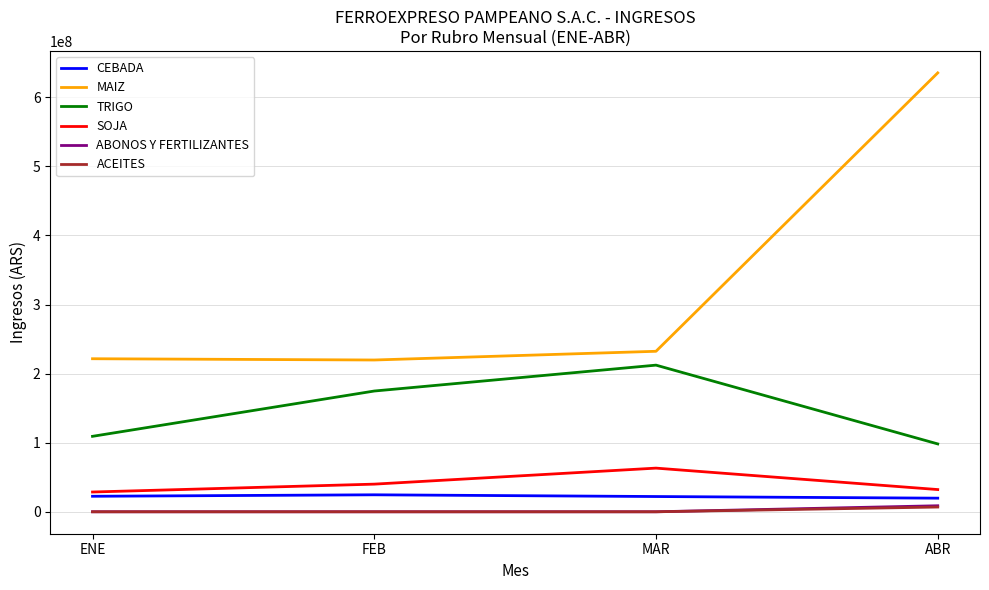

Which series has the largest range (max minus min)?

MAIZ